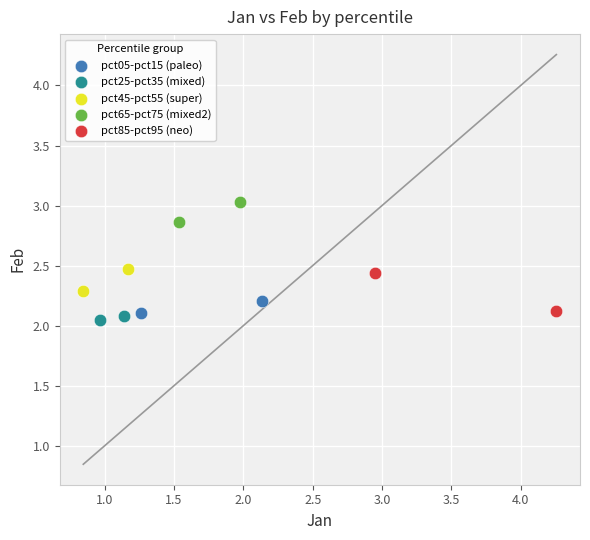

What are all the series names shown in the legend?

pct05-pct15 (paleo), pct25-pct35 (mixed), pct45-pct55 (super), pct65-pct75 (mixed2), pct85-pct95 (neo)